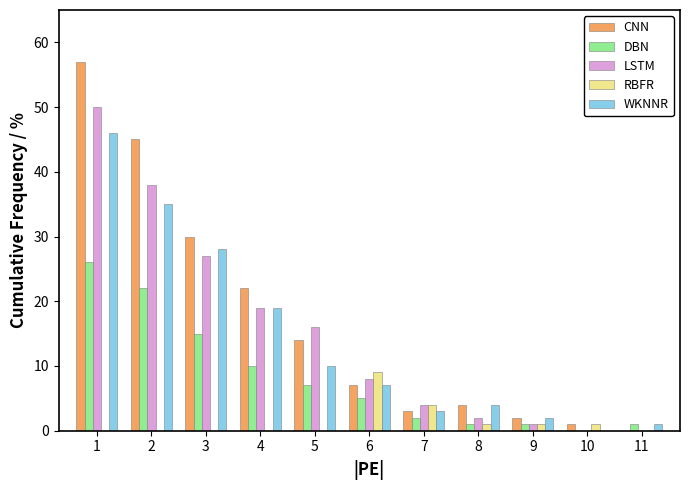

Reading left to right, transcribe this chart: for each range on the x-axis, give the height of each series' bar. The values are not printed on the chart, so give them approximately, as read against the axis.

0.5 to 1.5: CNN=57	DBN=26	LSTM=50	RBFR=0	WKNNR=46
1.5 to 2.5: CNN=45	DBN=22	LSTM=38	RBFR=0	WKNNR=35
2.5 to 3.5: CNN=30	DBN=15	LSTM=27	RBFR=0	WKNNR=28
3.5 to 4.5: CNN=22	DBN=10	LSTM=19	RBFR=0	WKNNR=19
4.5 to 5.5: CNN=14	DBN=7	LSTM=16	RBFR=0	WKNNR=10
5.5 to 6.5: CNN=7	DBN=5	LSTM=8	RBFR=9	WKNNR=7
6.5 to 7.5: CNN=3	DBN=2	LSTM=4	RBFR=4	WKNNR=3
7.5 to 8.5: CNN=4	DBN=1	LSTM=2	RBFR=1	WKNNR=4
8.5 to 9.5: CNN=2	DBN=1	LSTM=1	RBFR=1	WKNNR=2
9.5 to 10.5: CNN=1	DBN=0	LSTM=0	RBFR=1	WKNNR=0
10.5 to 11.5: CNN=0	DBN=1	LSTM=0	RBFR=0	WKNNR=1